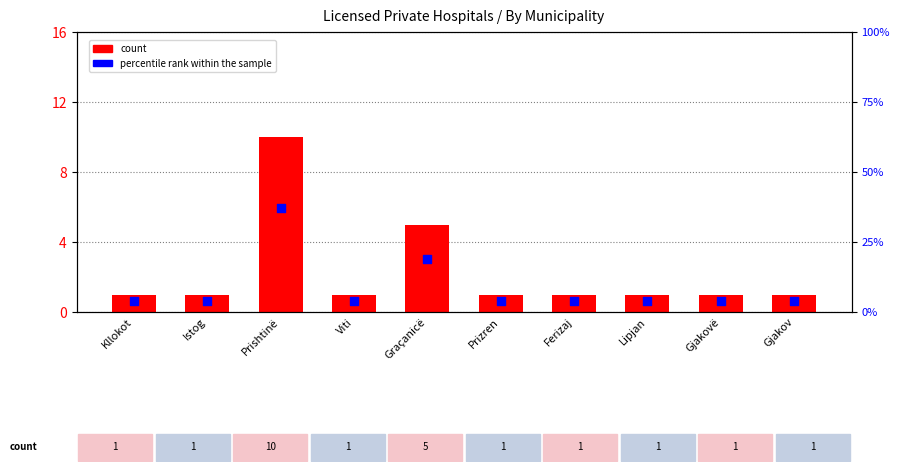

What are all the series names shown in the legend?

count, percentile rank within the sample